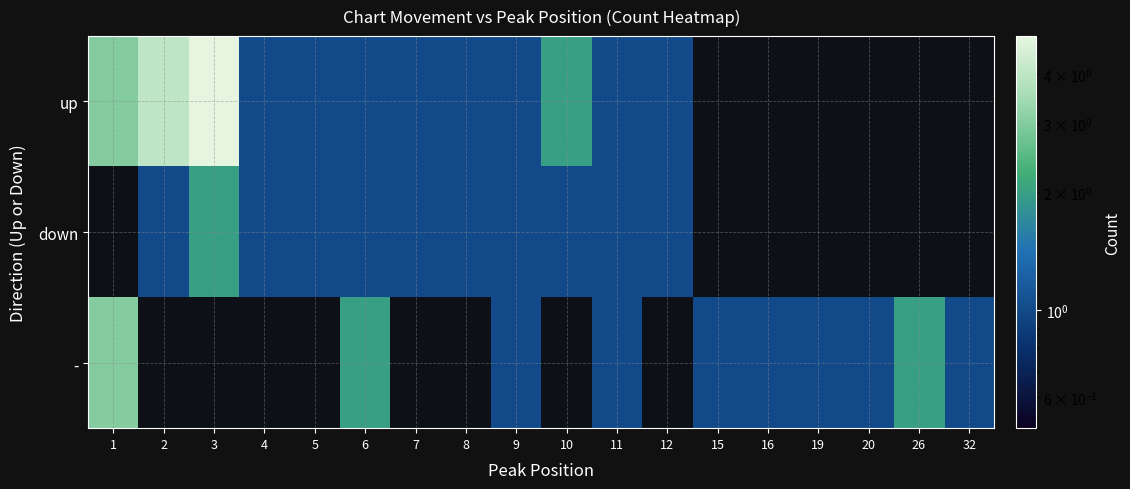

At 7, list the series in order from largest to smallest.

up, down, -